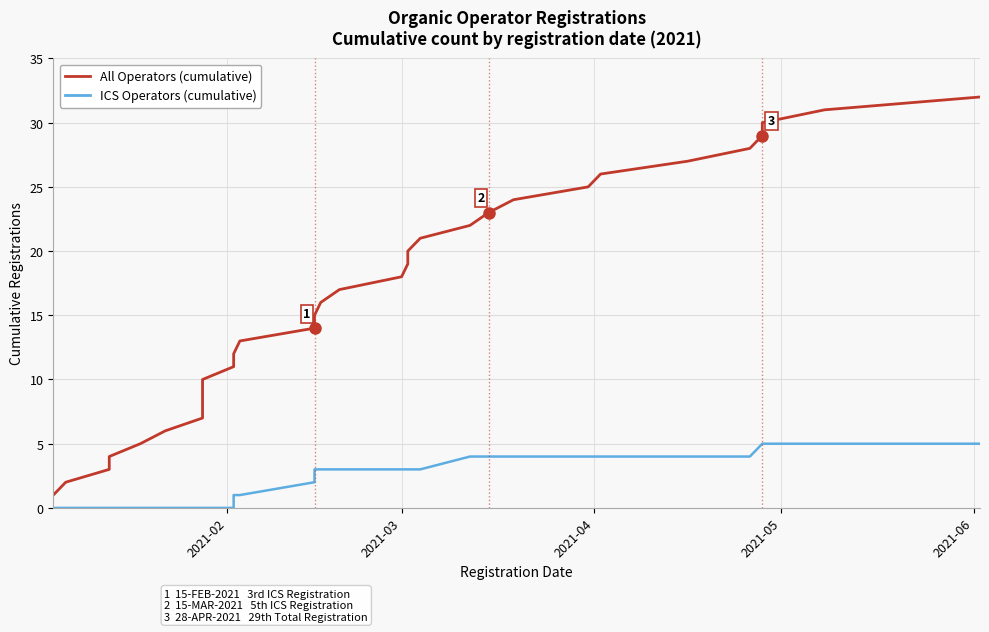

The ICS Operators (cumulative) series shows -3 at 2021-06. True or false?

False